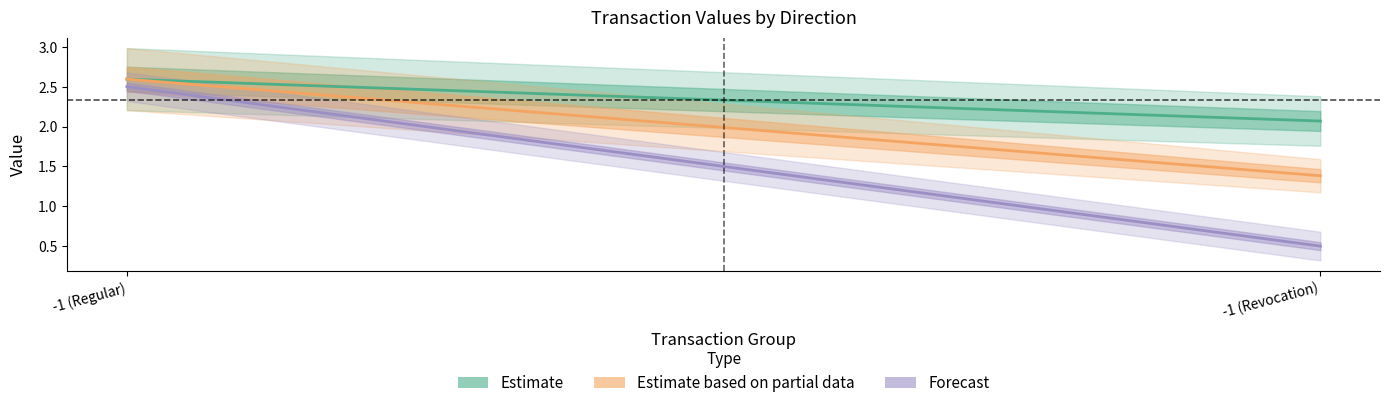

How many lines are shown in the chart?

3